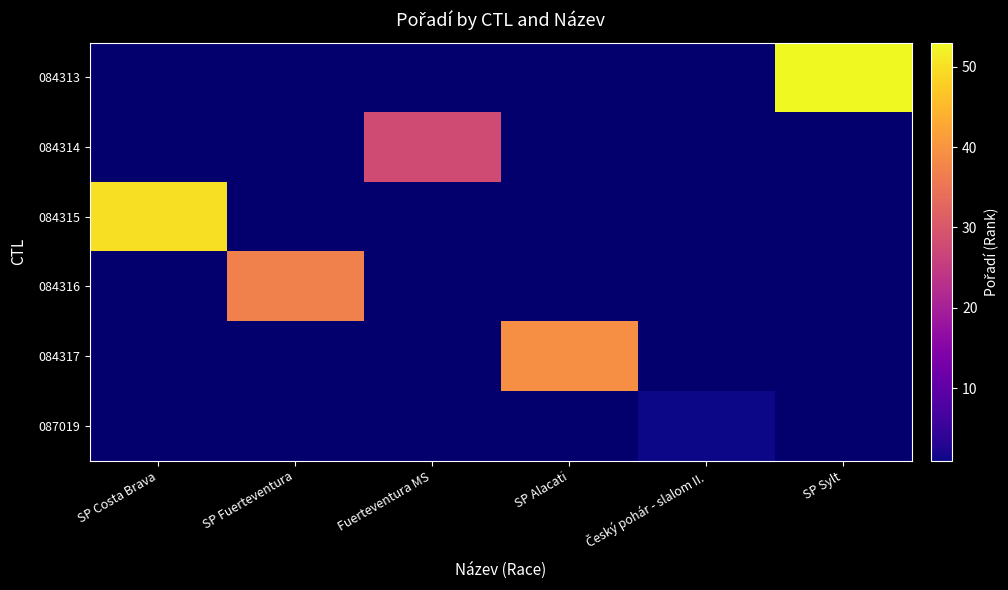

Which has a higher value, Český pohár - slalom II. or SP Alacati?

SP Alacati